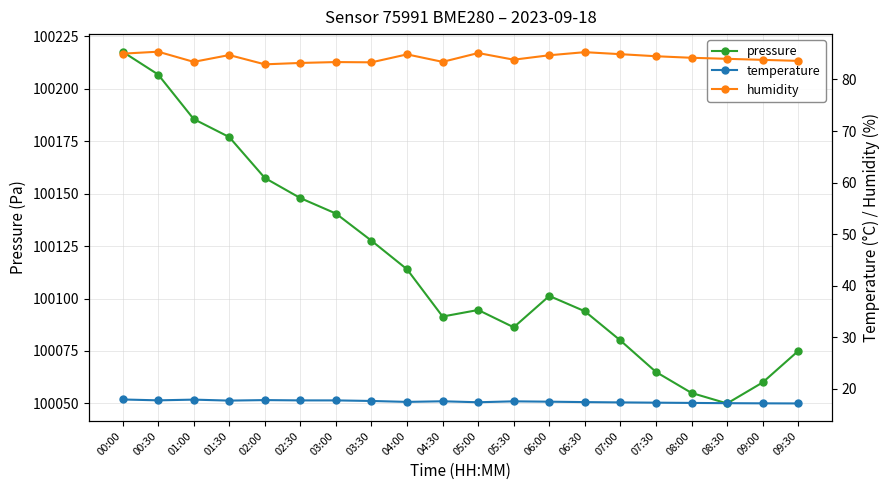

Reading left to right, extract all data points from this chart.

pressure: 100217.6	100206.7	100185.5	100176.9	100157.4	100147.8	100140.5	100127.5	100113.9	100091.4	100094.5	100086.3	100101.2	100093.9	100080.0	100065.0	100055.0	100050.0	100060.0	100075.0
temperature: 18.0	17.8	17.9	17.8	17.9	17.8	17.8	17.7	17.5	17.6	17.4	17.6	17.5	17.5	17.4	17.4	17.3	17.2	17.2	17.2
humidity: 85.0	85.4	83.4	84.7	82.9	83.2	83.4	83.3	84.9	83.4	85.1	83.8	84.7	85.3	84.9	84.5	84.2	84.0	83.8	83.6